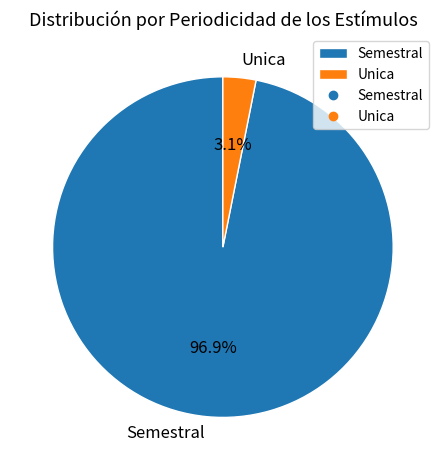

Which has a higher value, Semestral or Unica?

Semestral